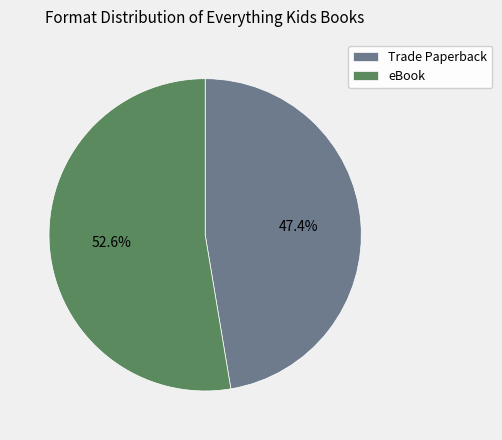

To the nearest percent, what is the average slice percentage?

50%